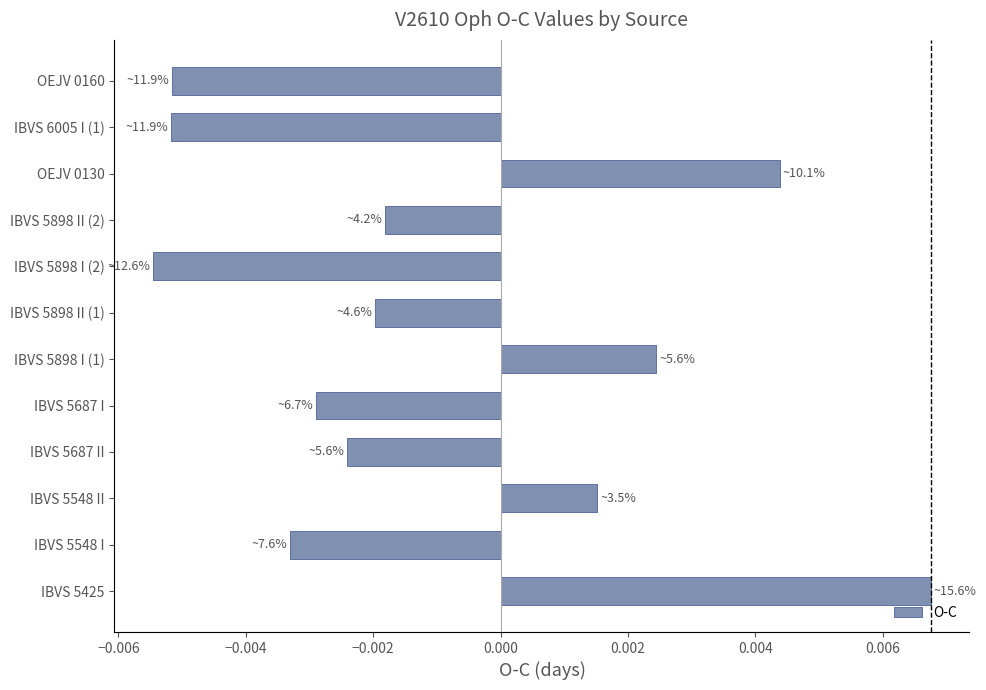

Which category has the highest value across all series?

IBVS 5425